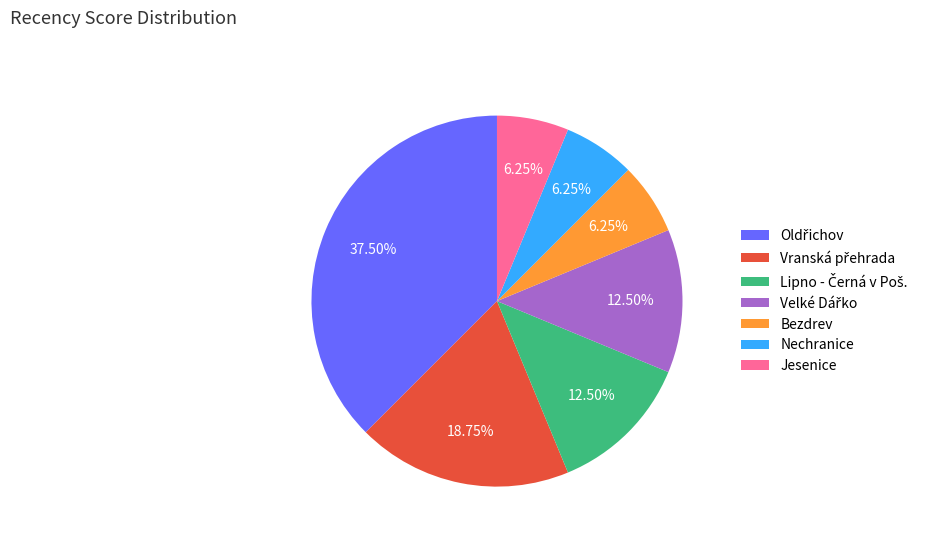

Count the number of slices in the pie.

7